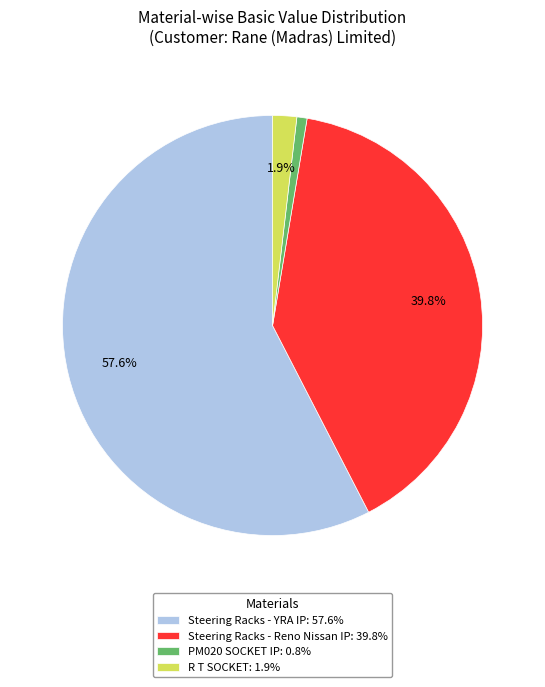

Count the number of slices in the pie.

4